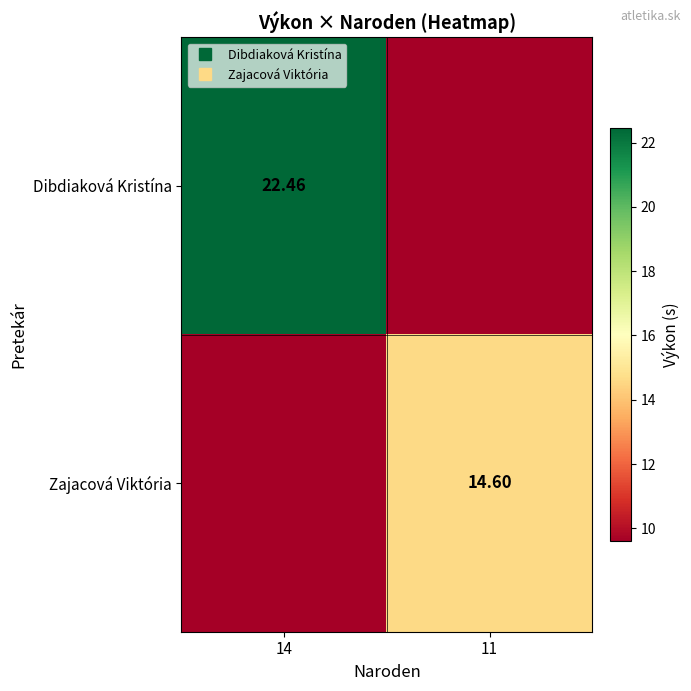

List the labels in order of Zajacová Viktória value, largest first.

11, 14